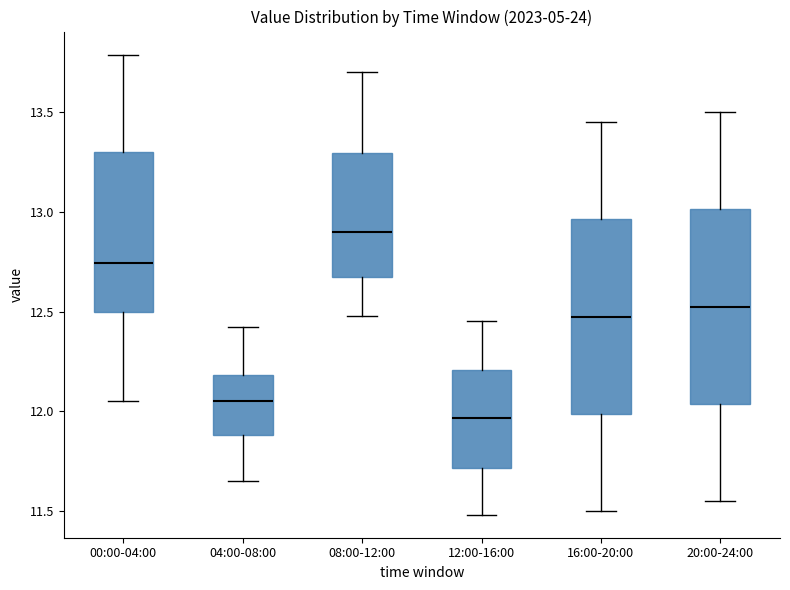

Where does the median line of the box for 08:00-12:00 sit on the y-axis? The values are not printed on the chart, so give them approximately, as read against the axis.

12.90